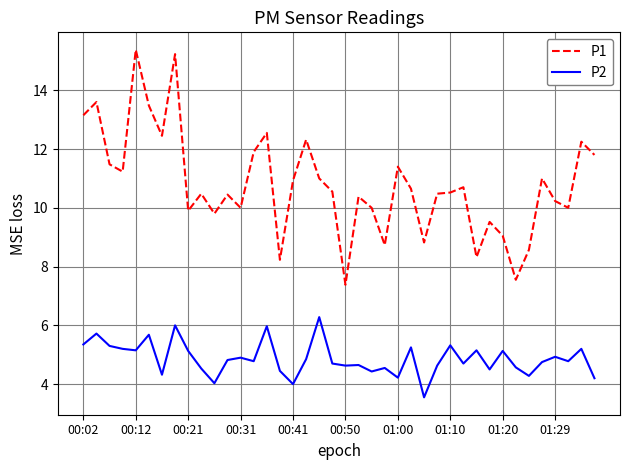

Rank the series by their maximum value, from highest to lowest.

P1, P2